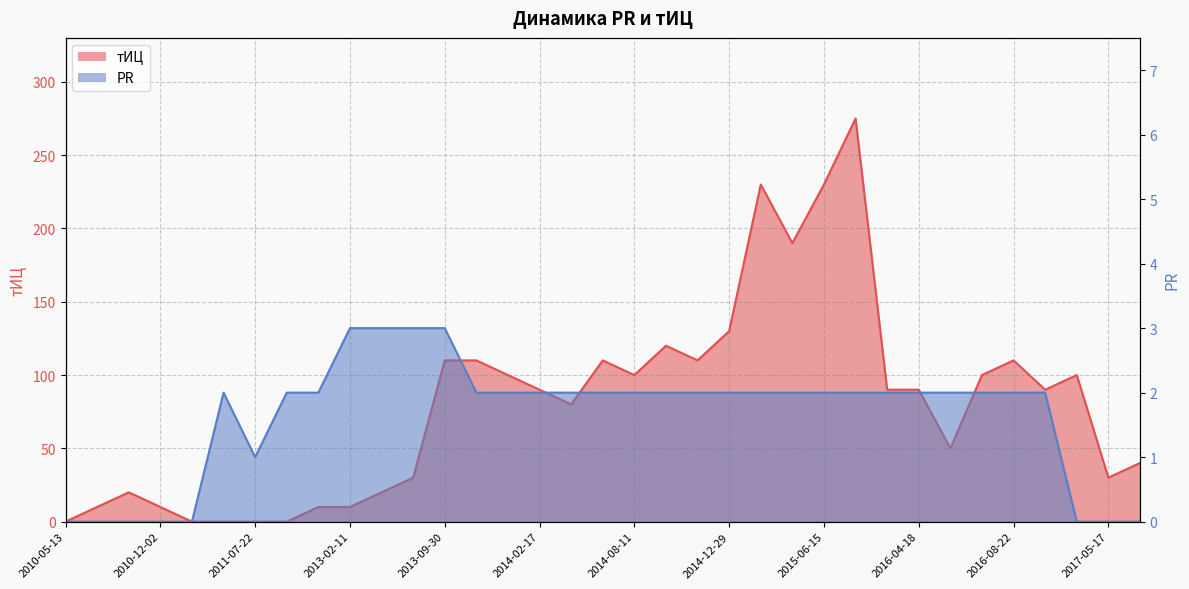

Is it true that тИЦ equals 110 at 2016-08-22?

True